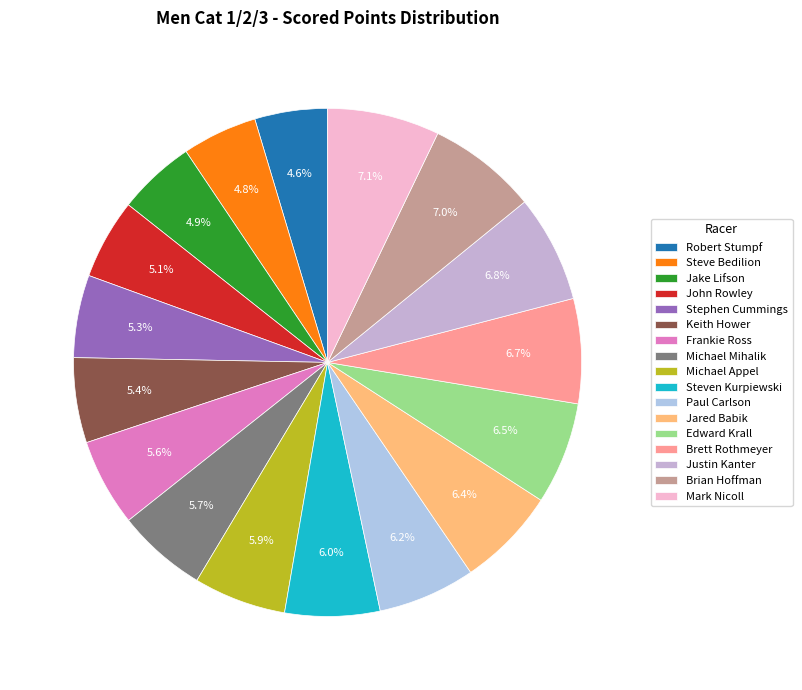

To the nearest percent, what percentage of the pie is Jake Lifson?

5%